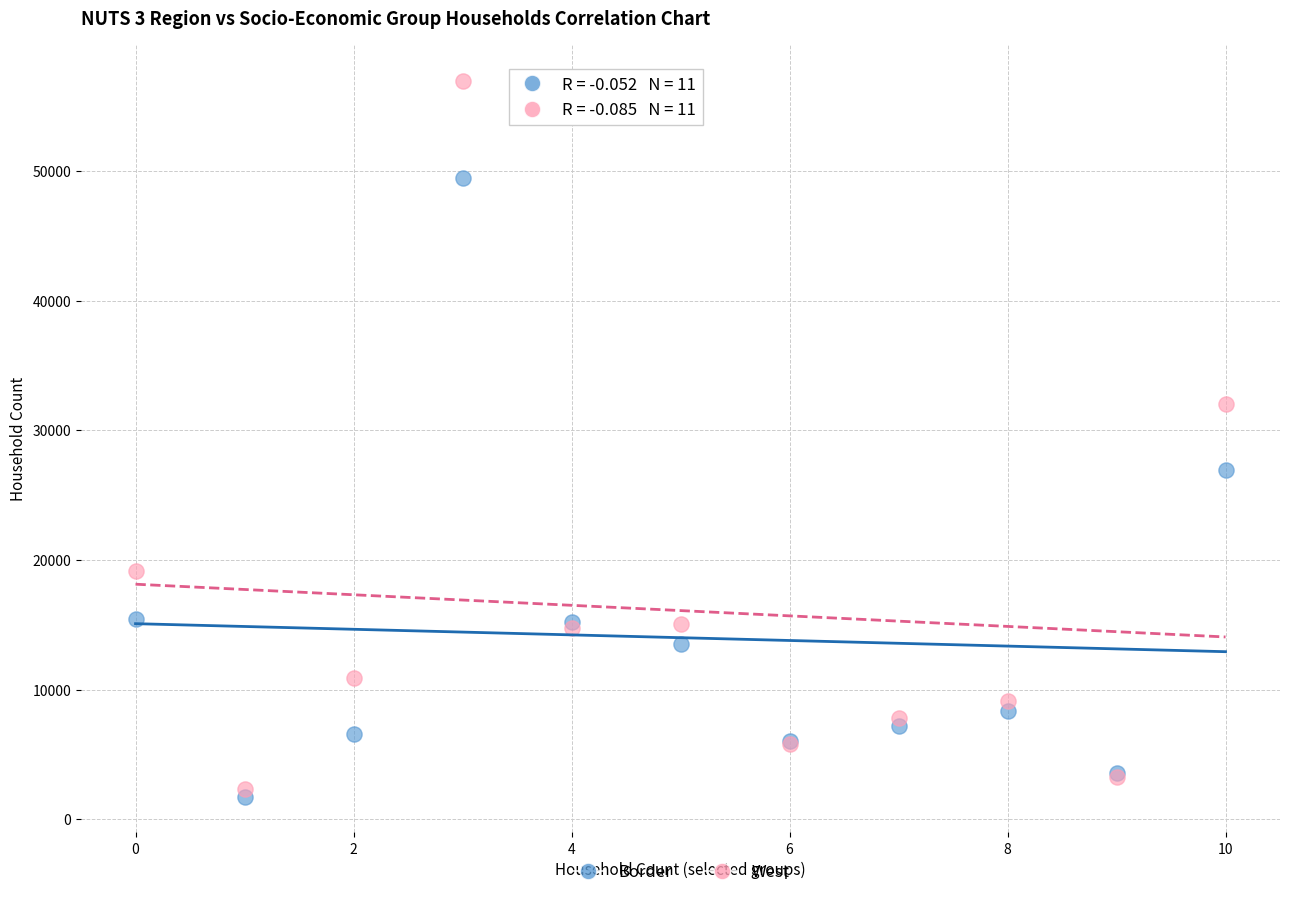

Which series reaches the maximum Y coordinate?

West